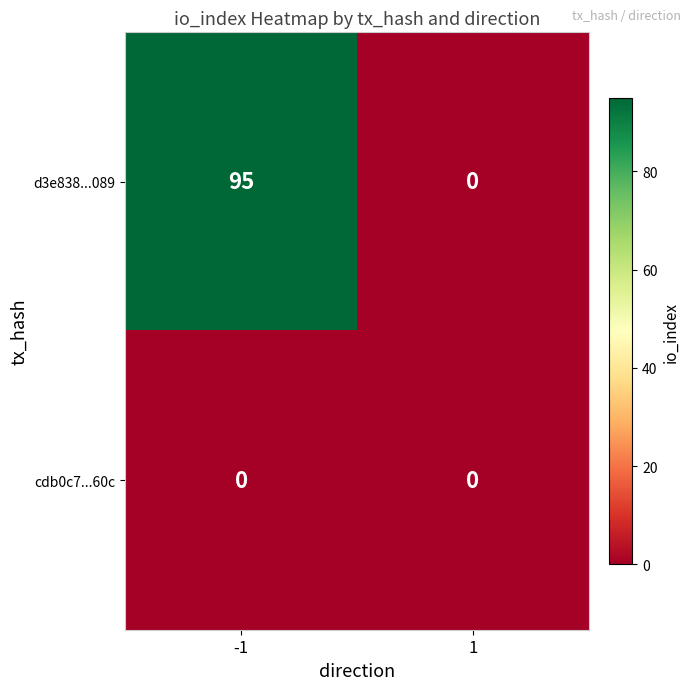

Rank the series by their average value, from lowest to highest.

cdb0c7...60c, d3e838...089